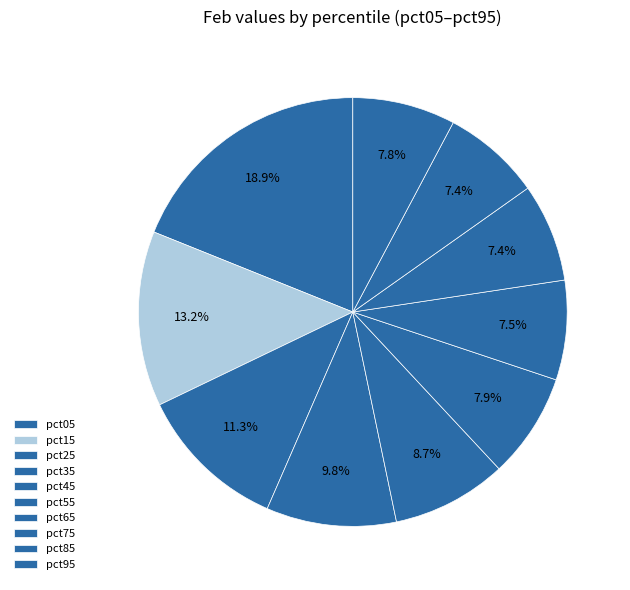

How much of the chart is everything except pct95?

92.2%